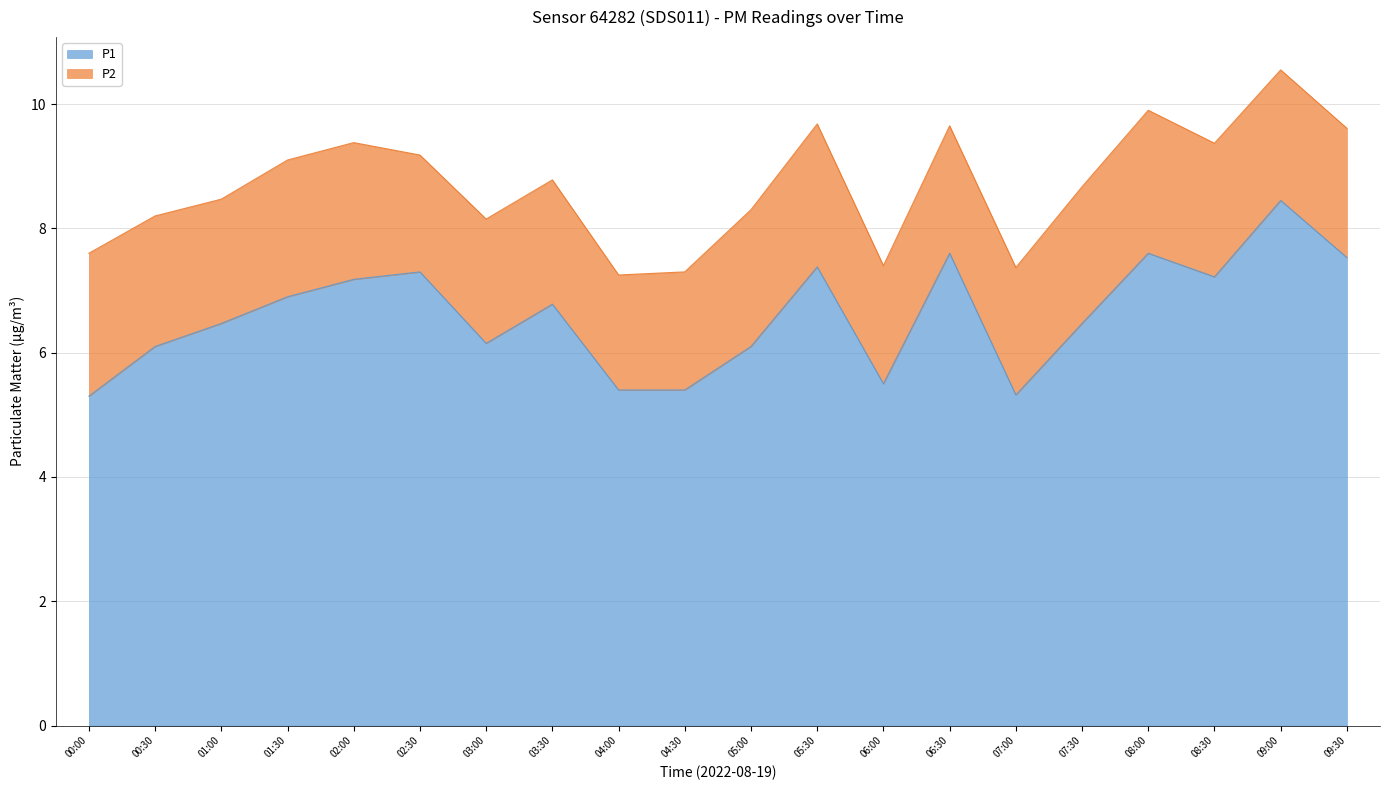

The chart shows a value of 5.4 at 04:00. True or false?

True